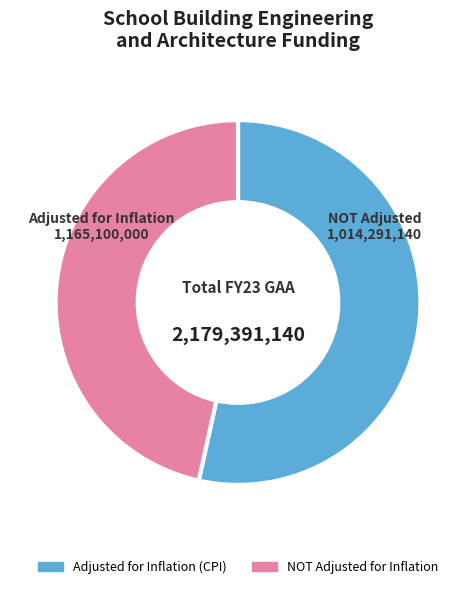

Which has a higher value, Adjusted for Inflation (CPI) or NOT Adjusted for Inflation?

Adjusted for Inflation (CPI)